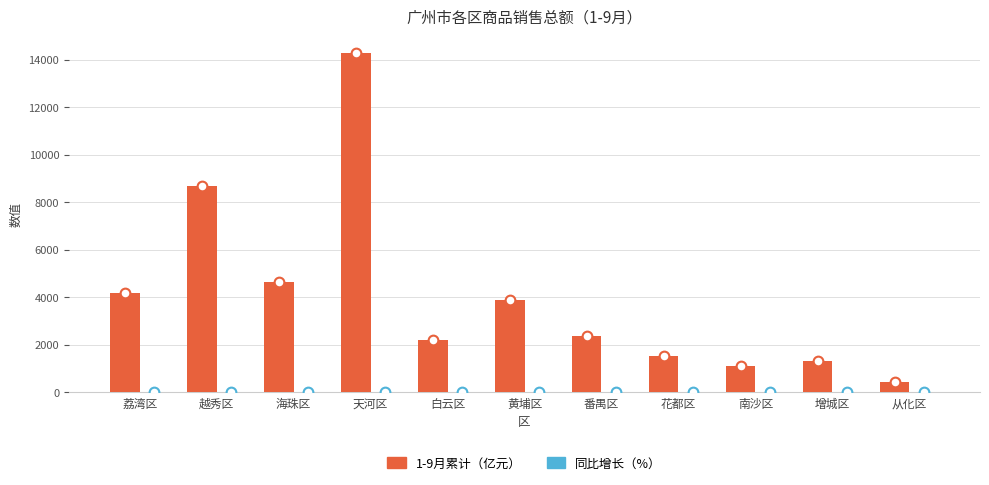

What is the total value across all series at 天河区?

14278.2